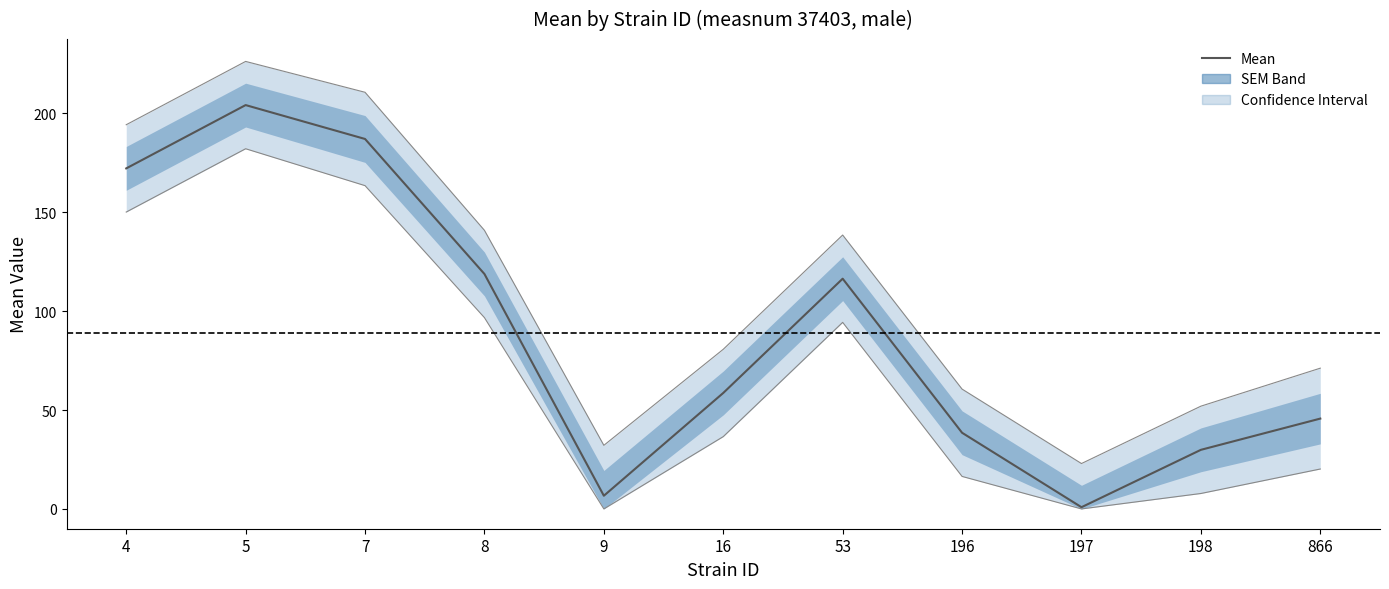

Where is the first local maximum?

5